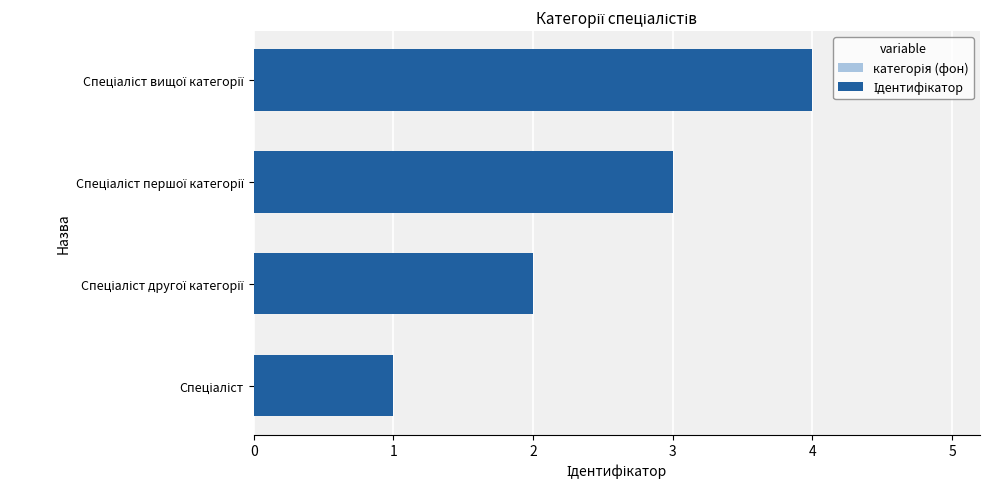

Rank the series at 0 from highest to lowest value.

Ідентифікатор, категорія (фон)